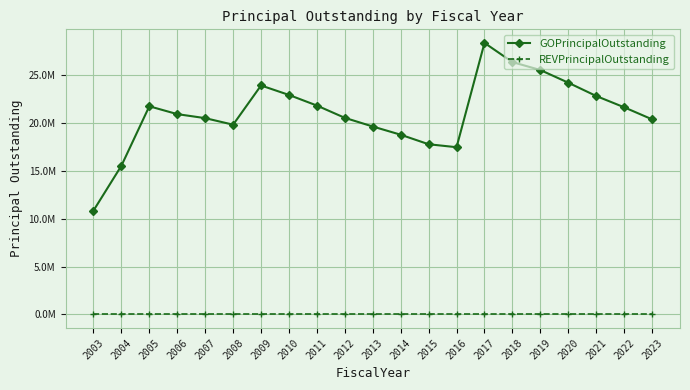

At 2015, list the series in order from largest to smallest.

GOPrincipalOutstanding, REVPrincipalOutstanding